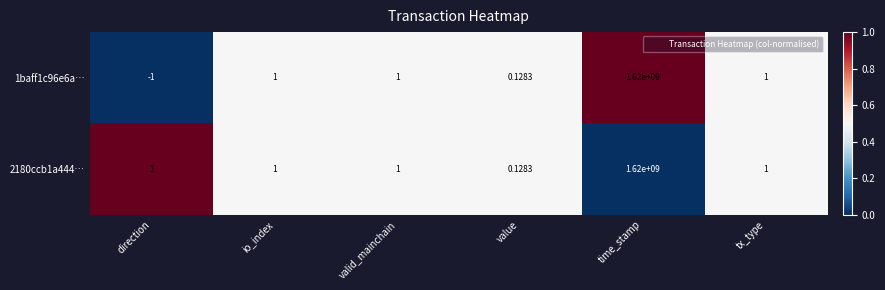

Which series has the largest total across all categories?

2180ccb1a444…